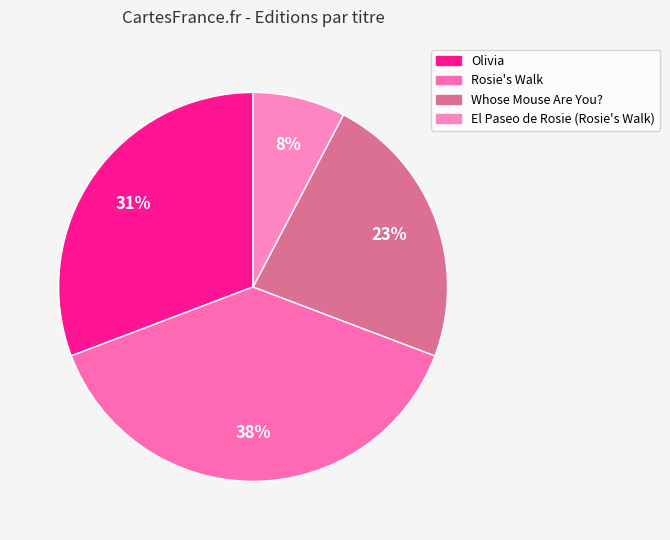

To the nearest percent, what portion does Olivia represent?

31%